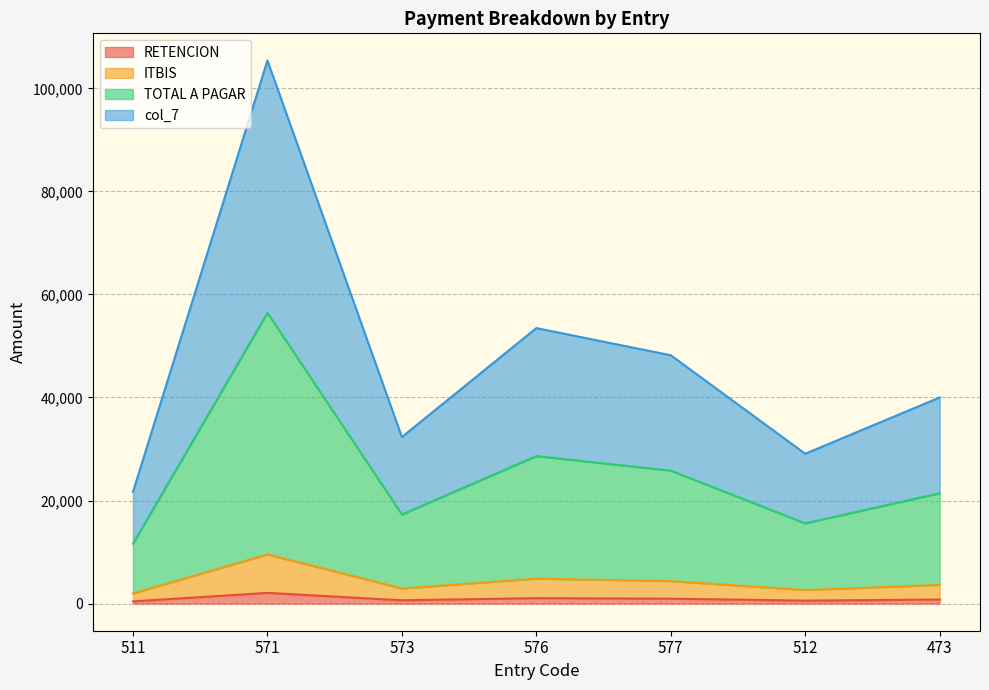

Which series has the widest spread of values?

col_7